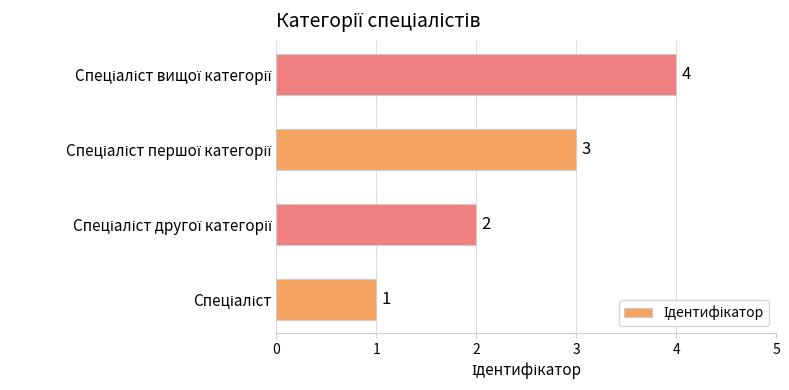

What is the maximum value shown in the chart?

4